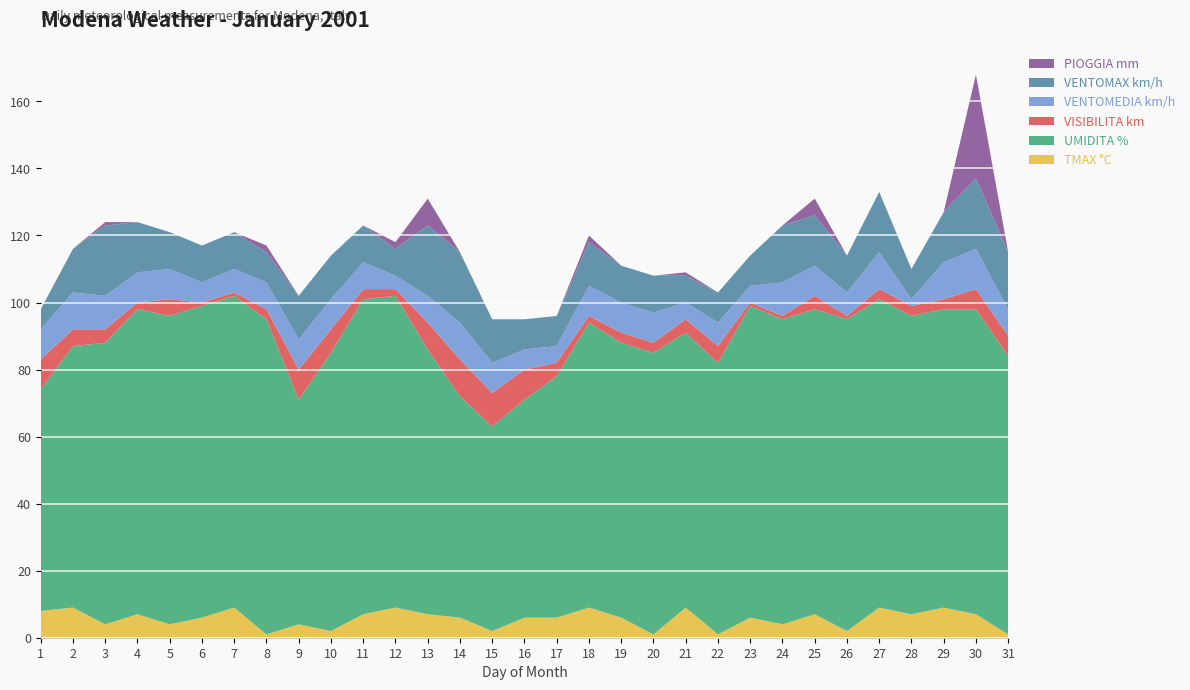

At which category is the sum across all series the highest?

30